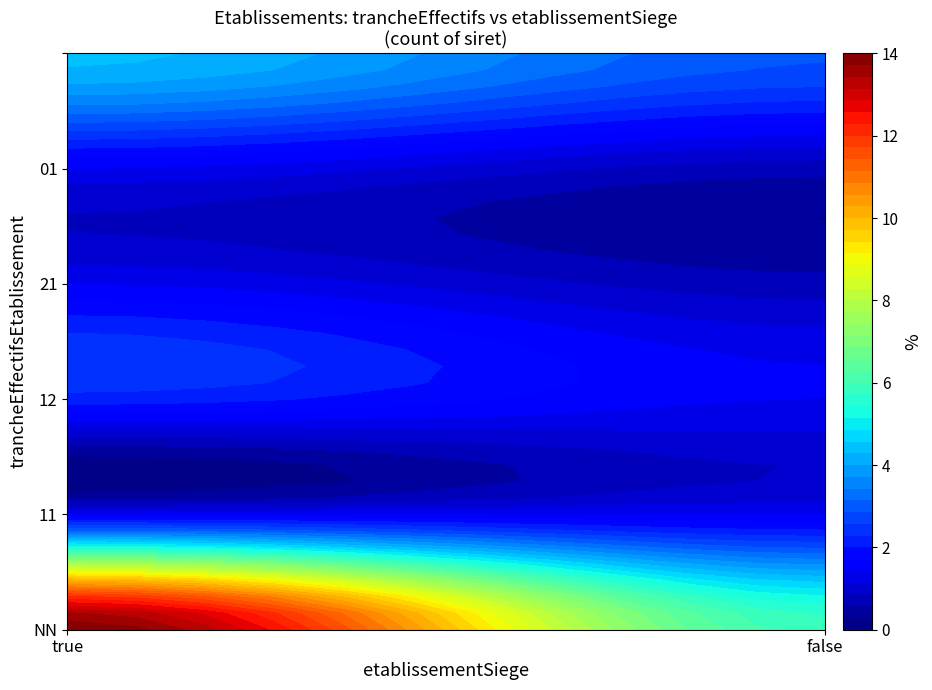

Reading left to right, extract all data points from this chart.

18	7	1	1	2	1	1	0	1	0	5	3